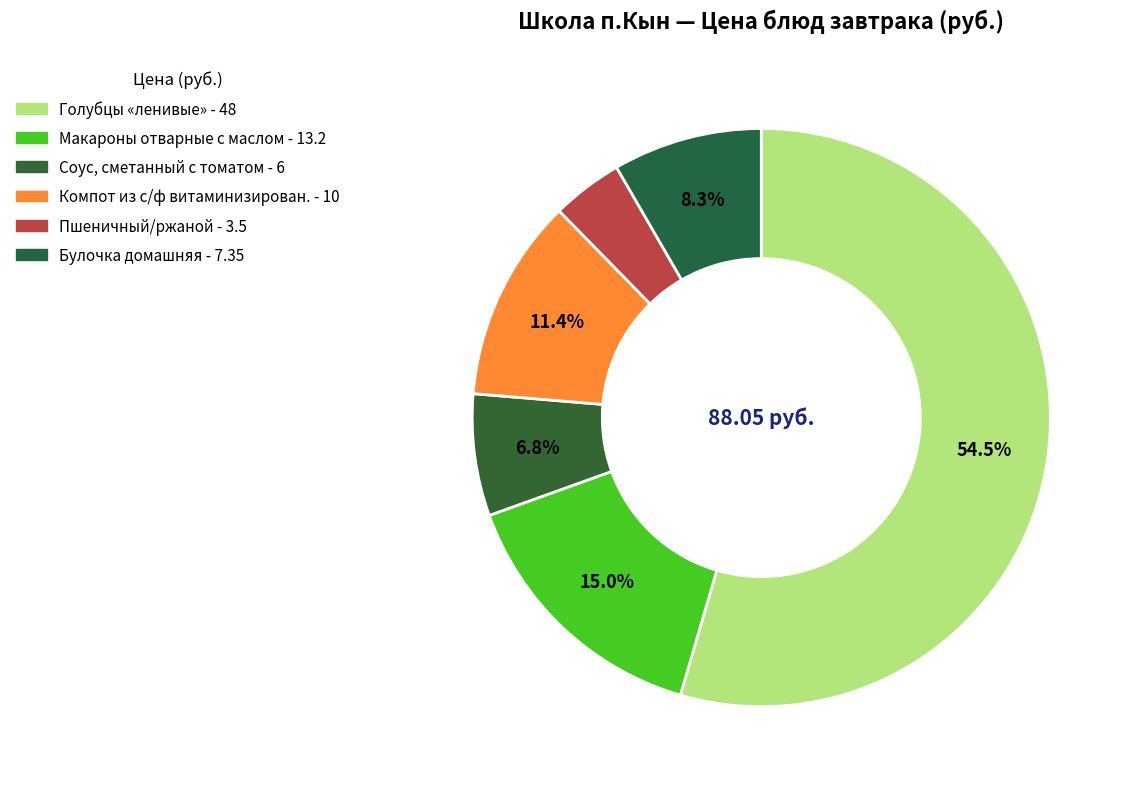

Count the number of slices in the pie.

6